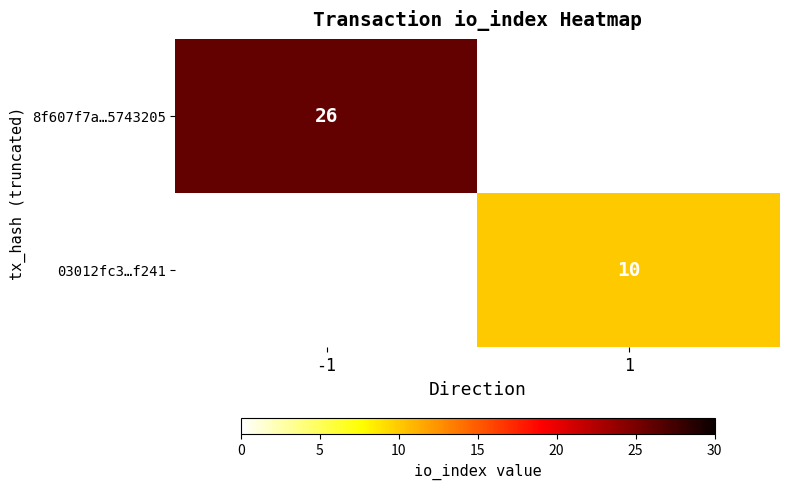

What is the minimum value shown in the chart?

10.0